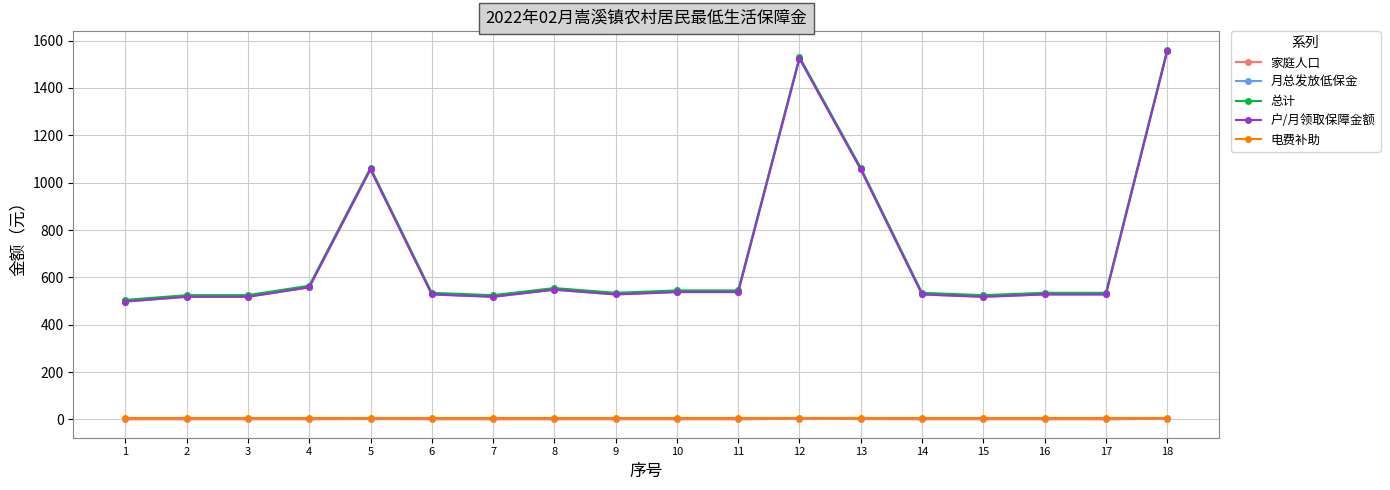

True or false: 电费补助 and 总计 intersect in this chart.

False